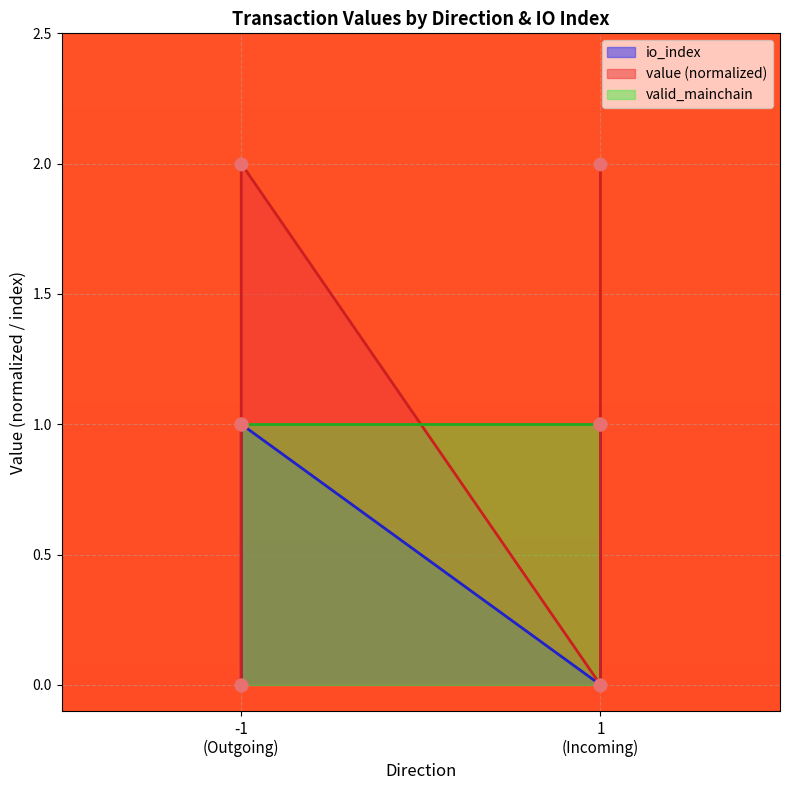

Which series has the largest total across all categories?

value